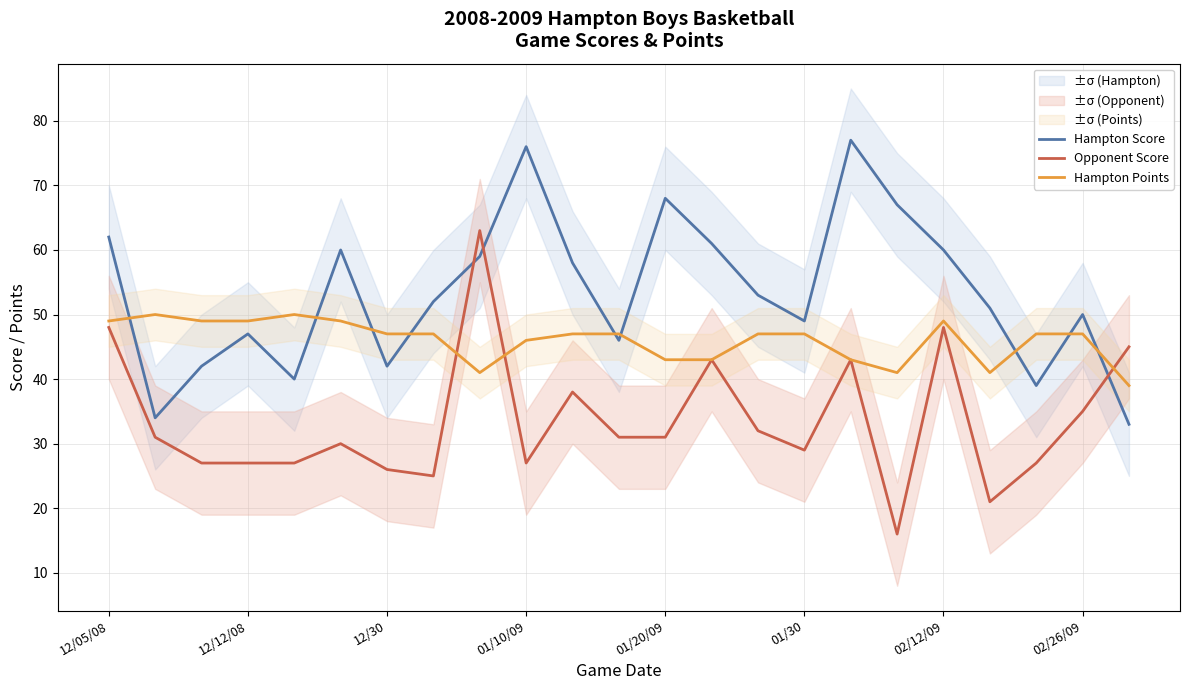

How many distinct data groups are displayed?

3